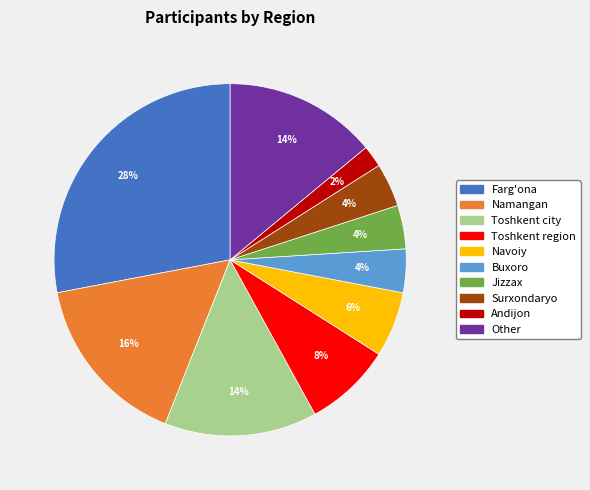

To the nearest percent, what portion does Navoiy represent?

6%